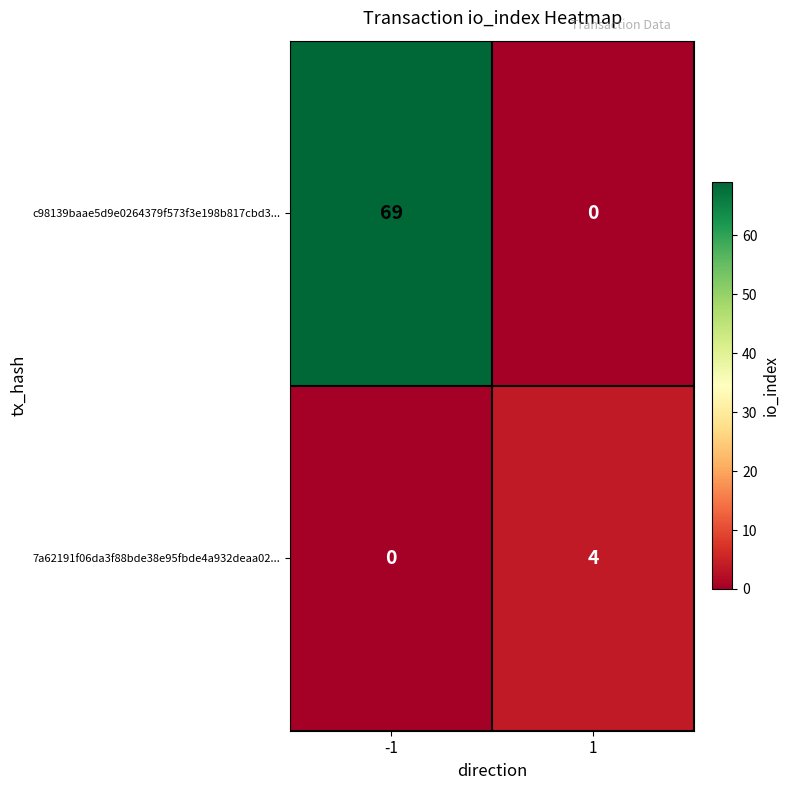

What is the maximum value shown in the chart?

69